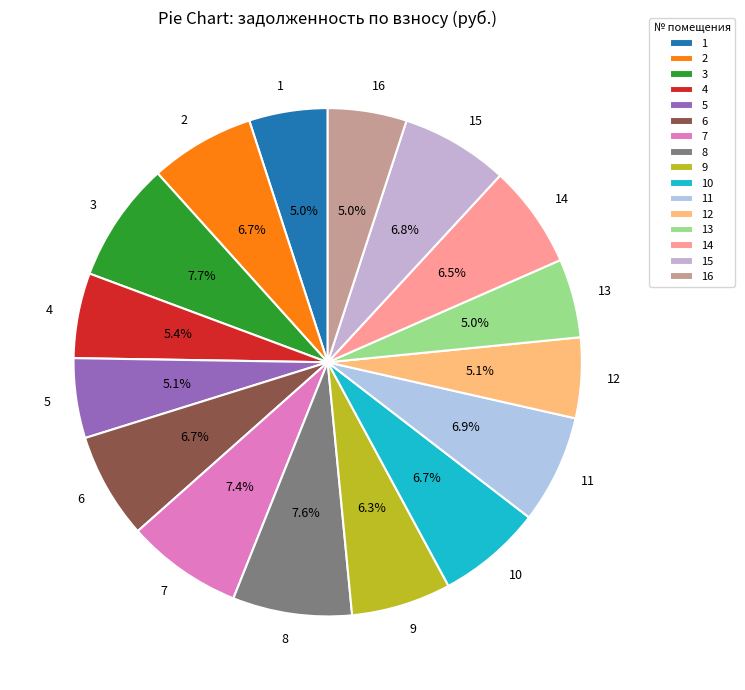

To the nearest percent, what portion does 7 represent?

7%